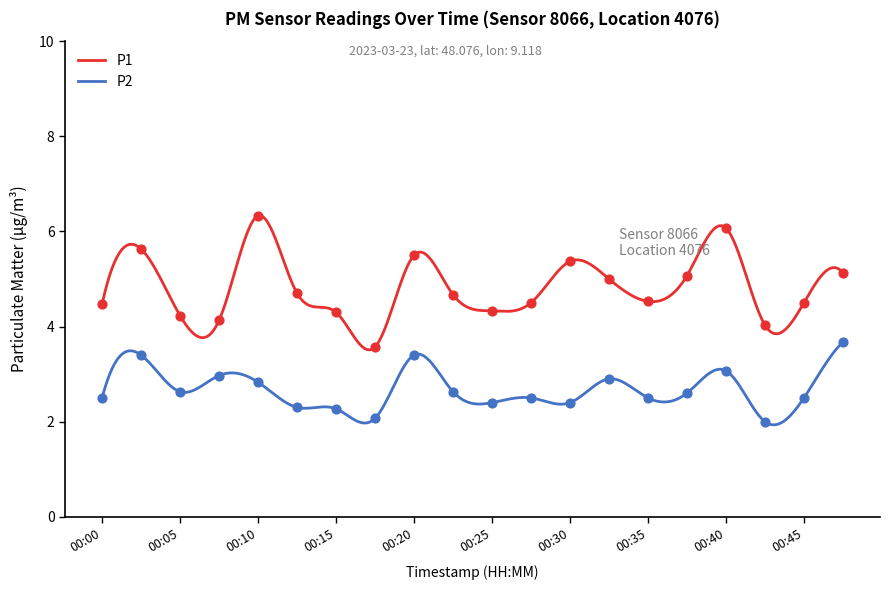

At which category is the sum across all series the highest?

00:10